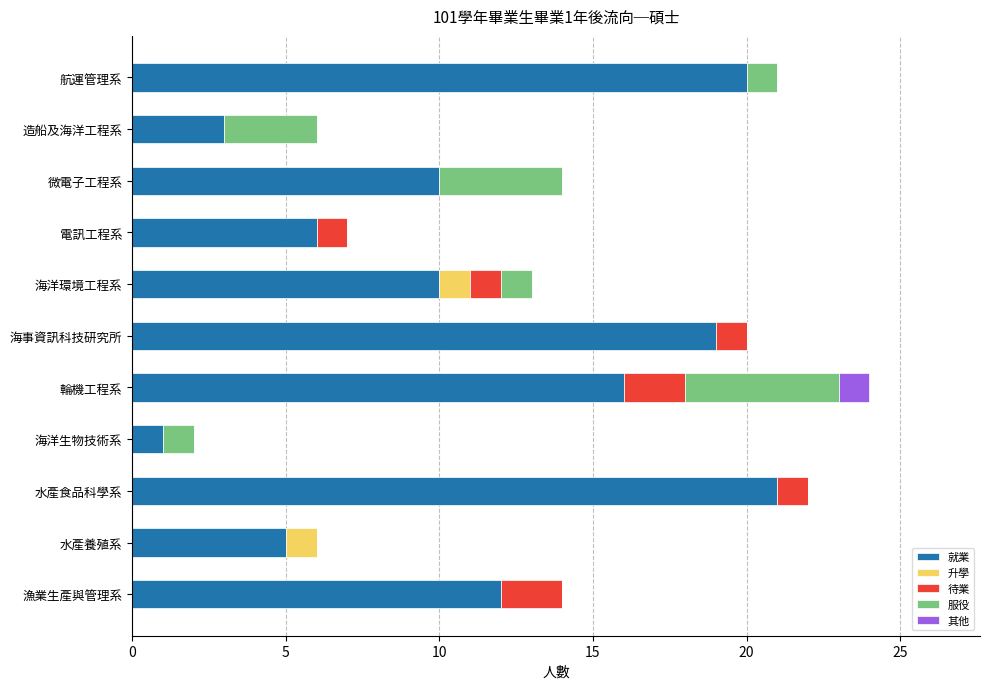

How many series are shown in this chart?

5